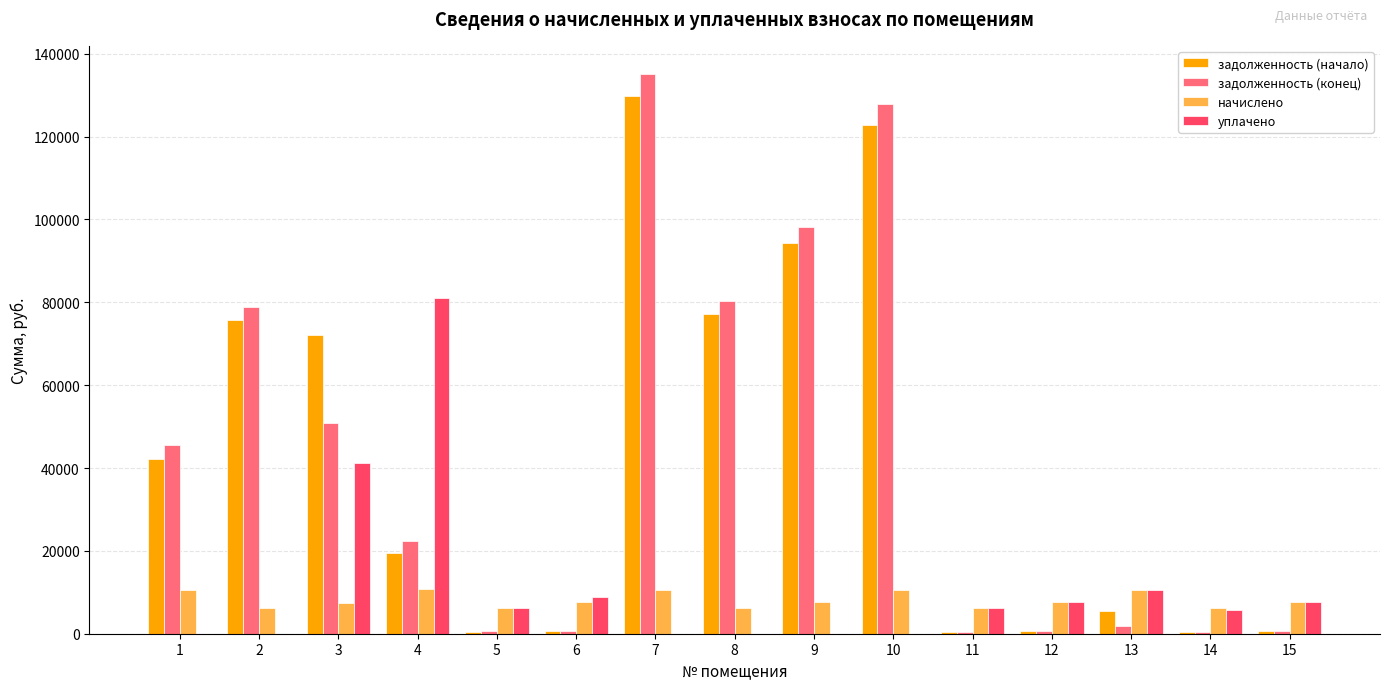

How many groups of bars are there?

15